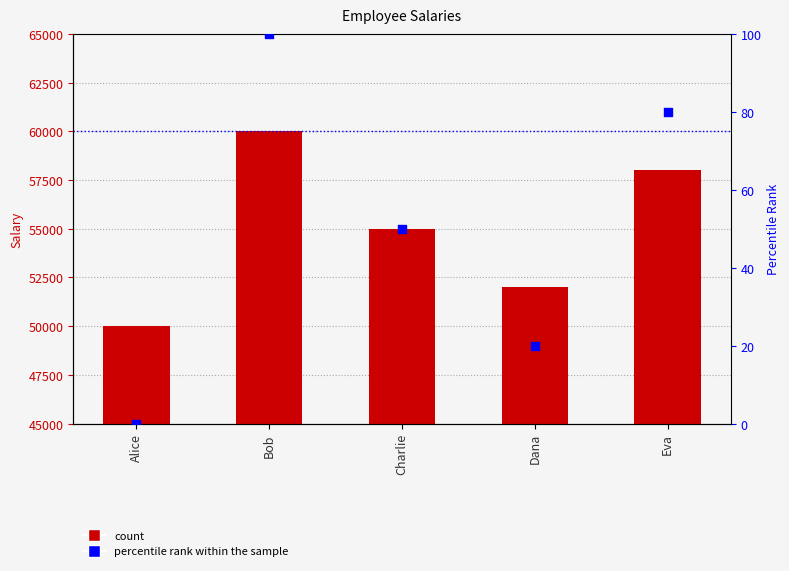

Which series contains the lowest Y value?

percentile rank within the sample